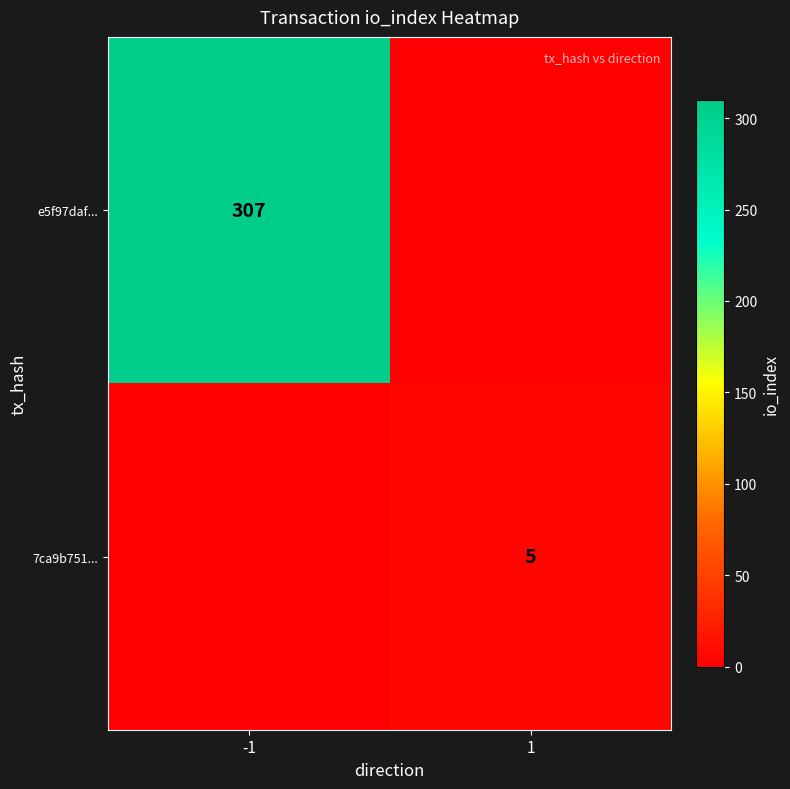

The value of 7ca9b751... at 1 is 9. True or false?

False